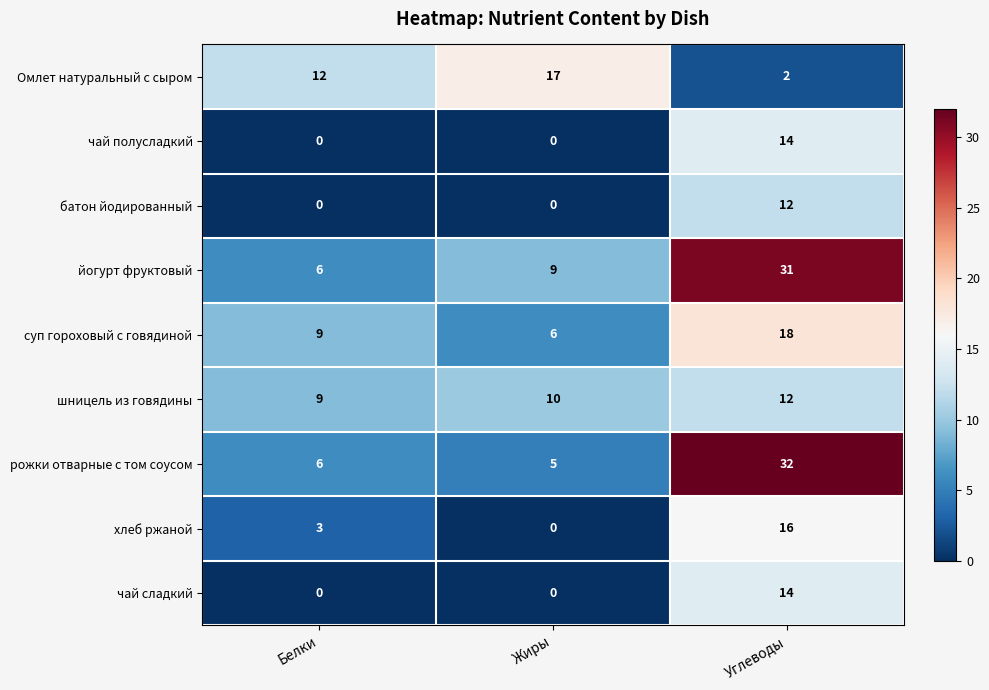

What is the average value of the суп гороховый с говядиной series?

11